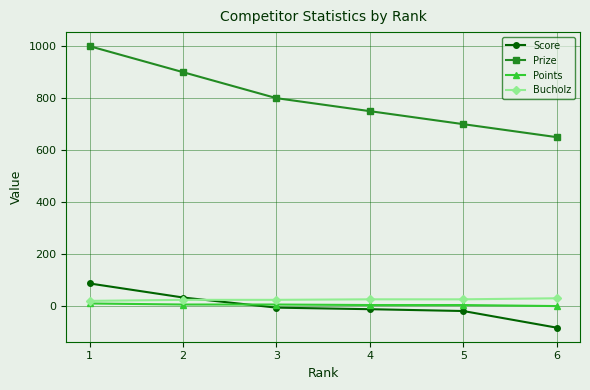

What is the maximum value shown in the chart?

1000